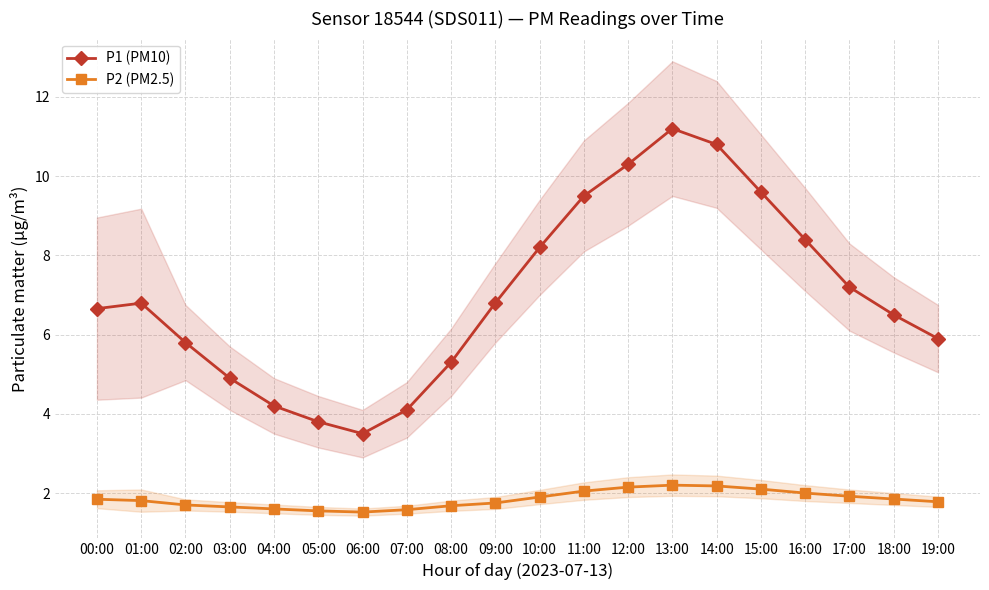

What is the sum of the P2 (PM2.5) values at 19:00 and 10:00?

3.7